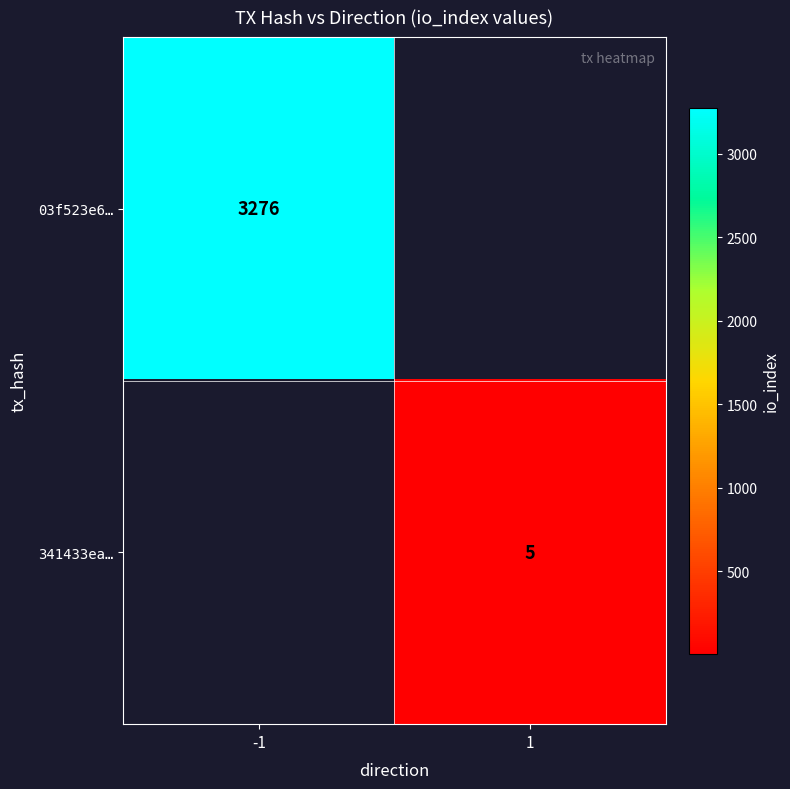

The value of 341433ea… at 1 is 3. True or false?

False